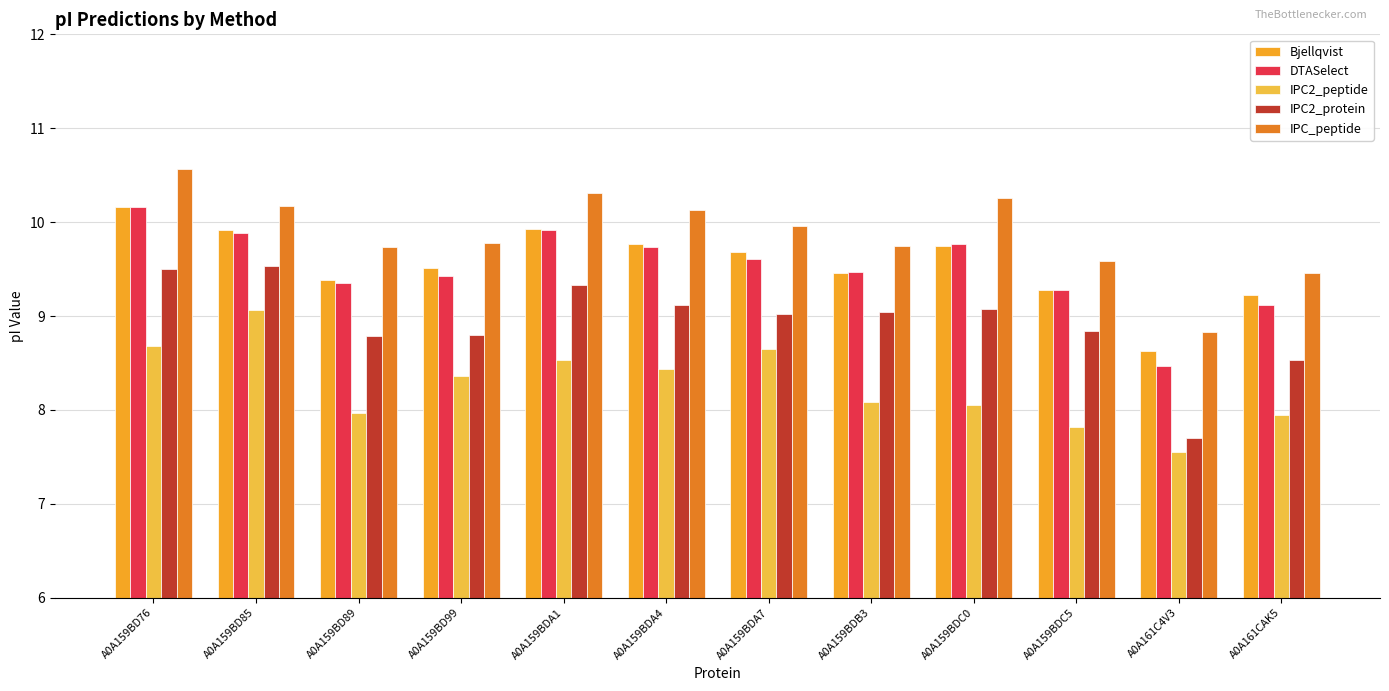

What are all the series names shown in the legend?

Bjellqvist, DTASelect, IPC2_peptide, IPC2_protein, IPC_peptide